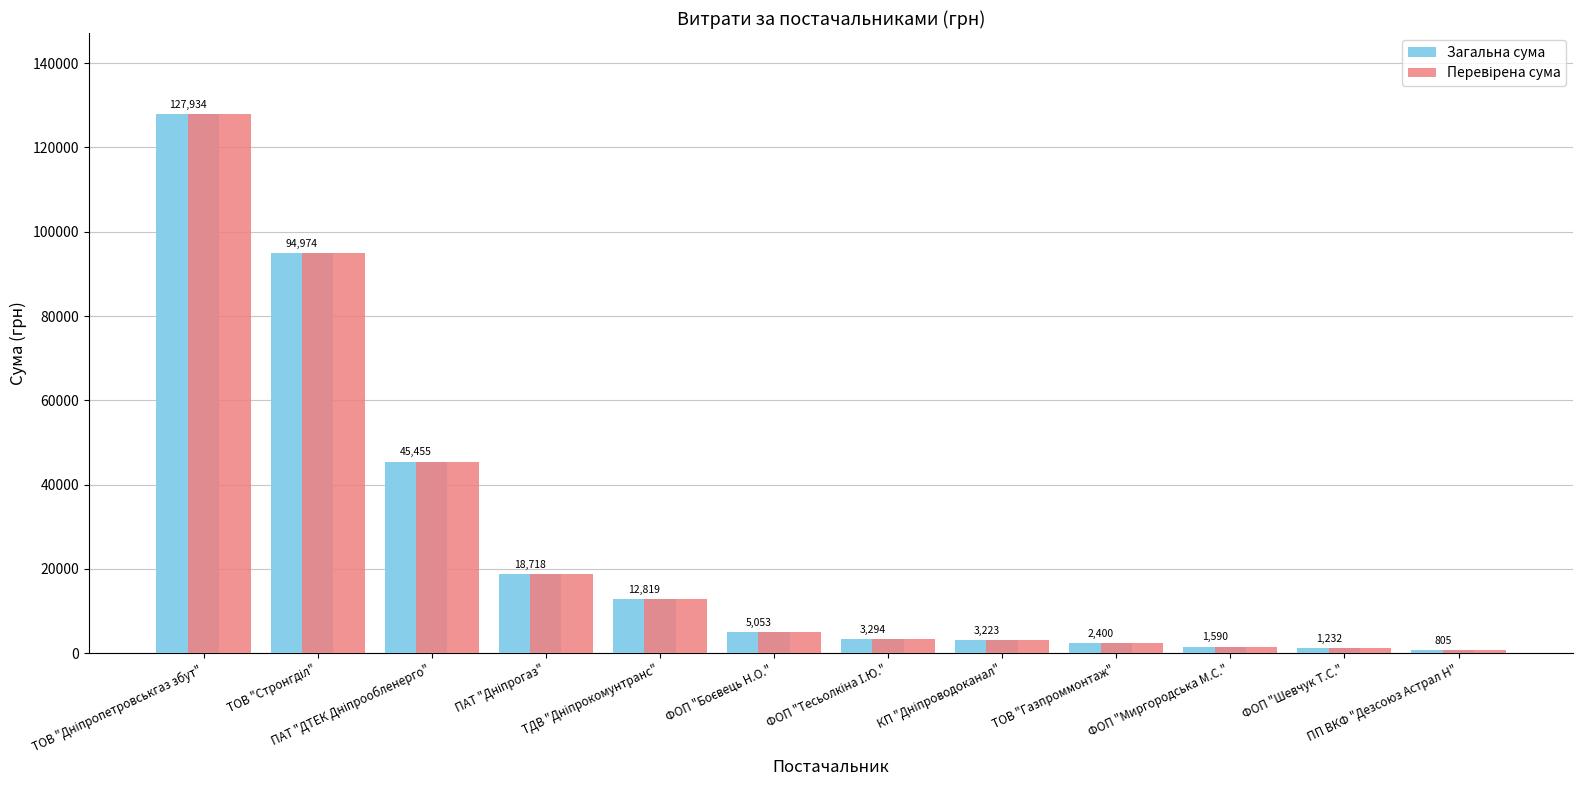

Does the chart contain stacked bars?

No